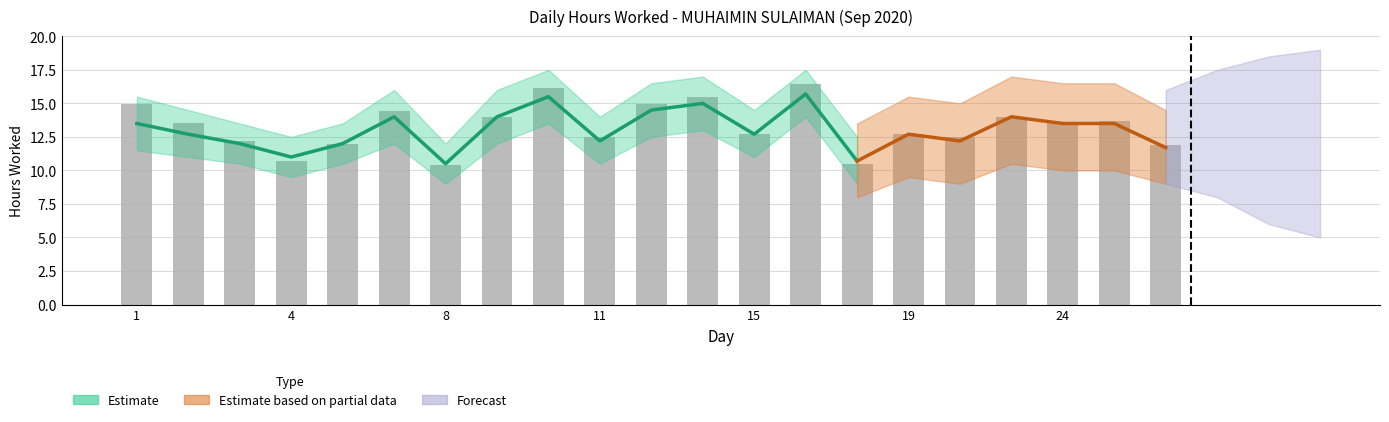

Where is the data nearest to the value 13?

19